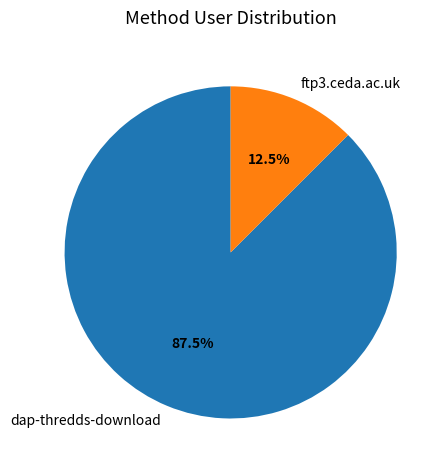

Which category has the biggest portion of the pie?

dap-thredds-download